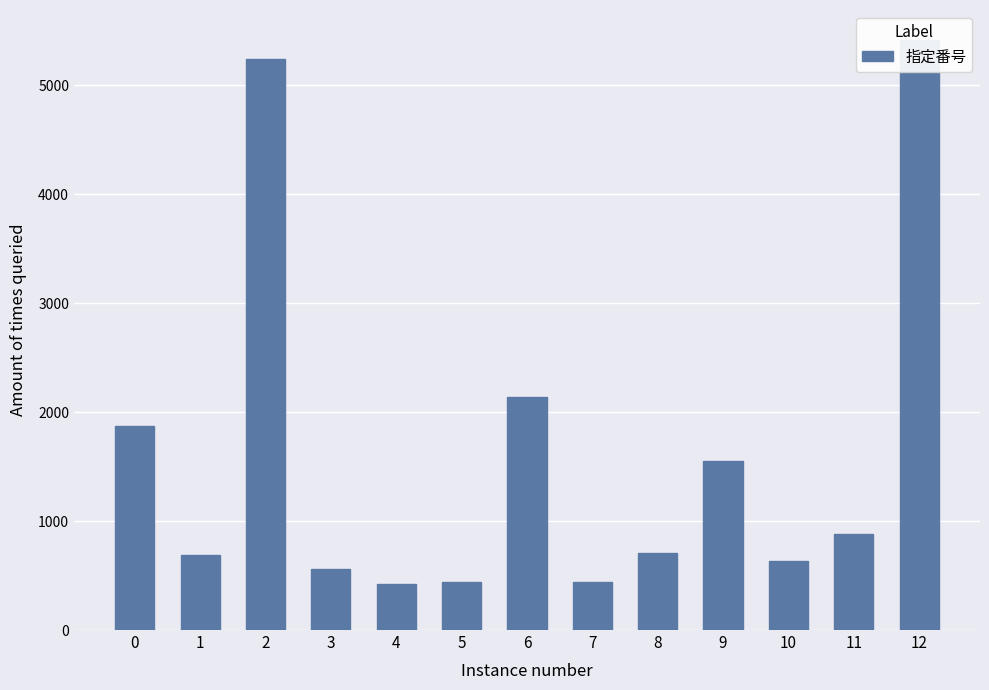

How many distinct data groups are displayed?

1